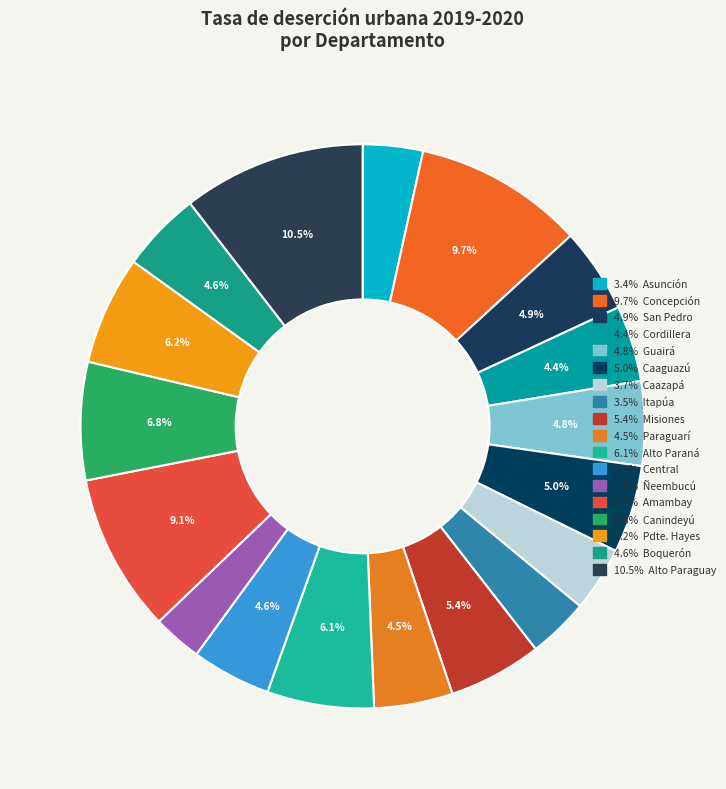

Count the number of slices in the pie.

18